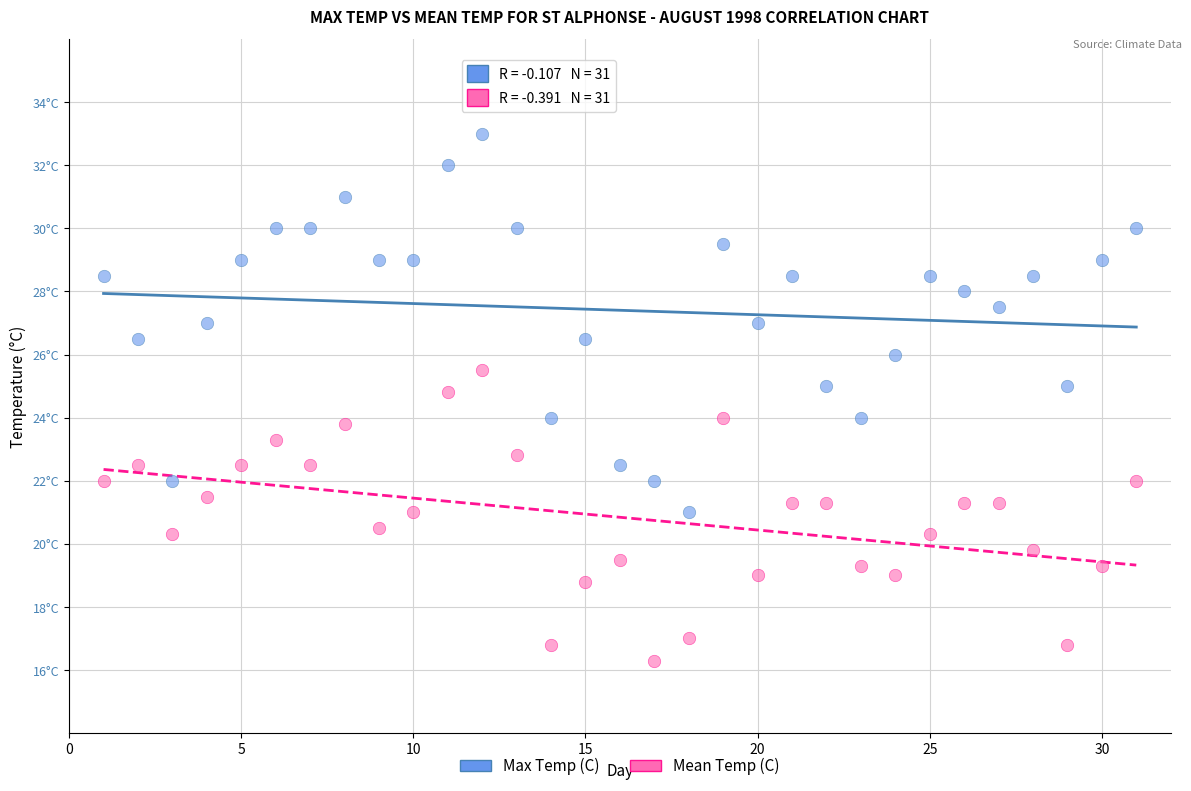

Which series contains the lowest Y value?

Mean Temp (C)